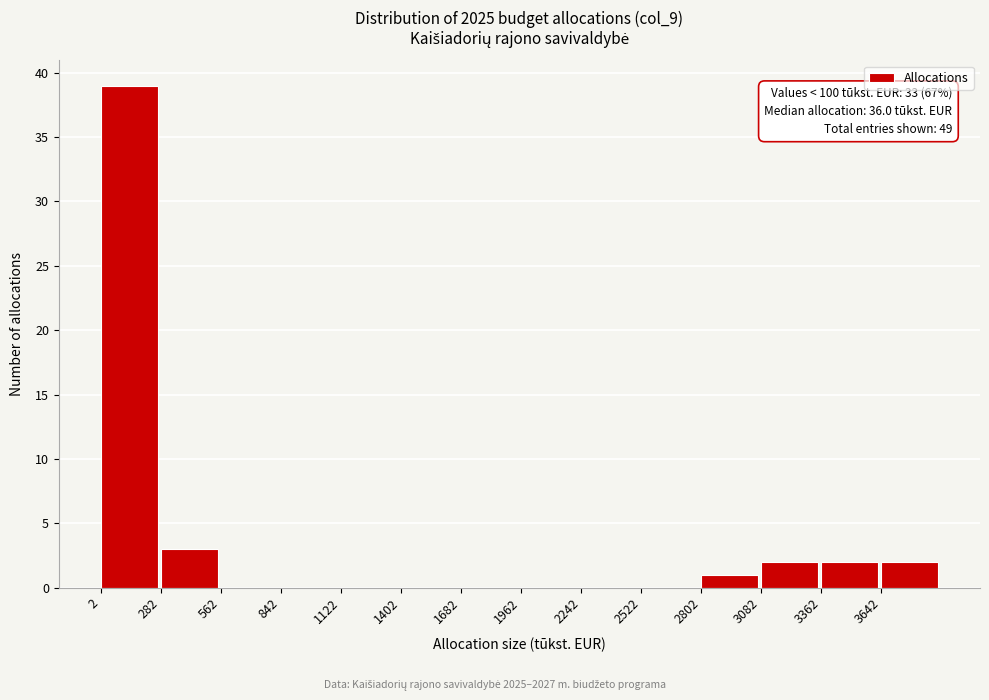

Over which range of the x-axis is the bar tallest?

0 to 300